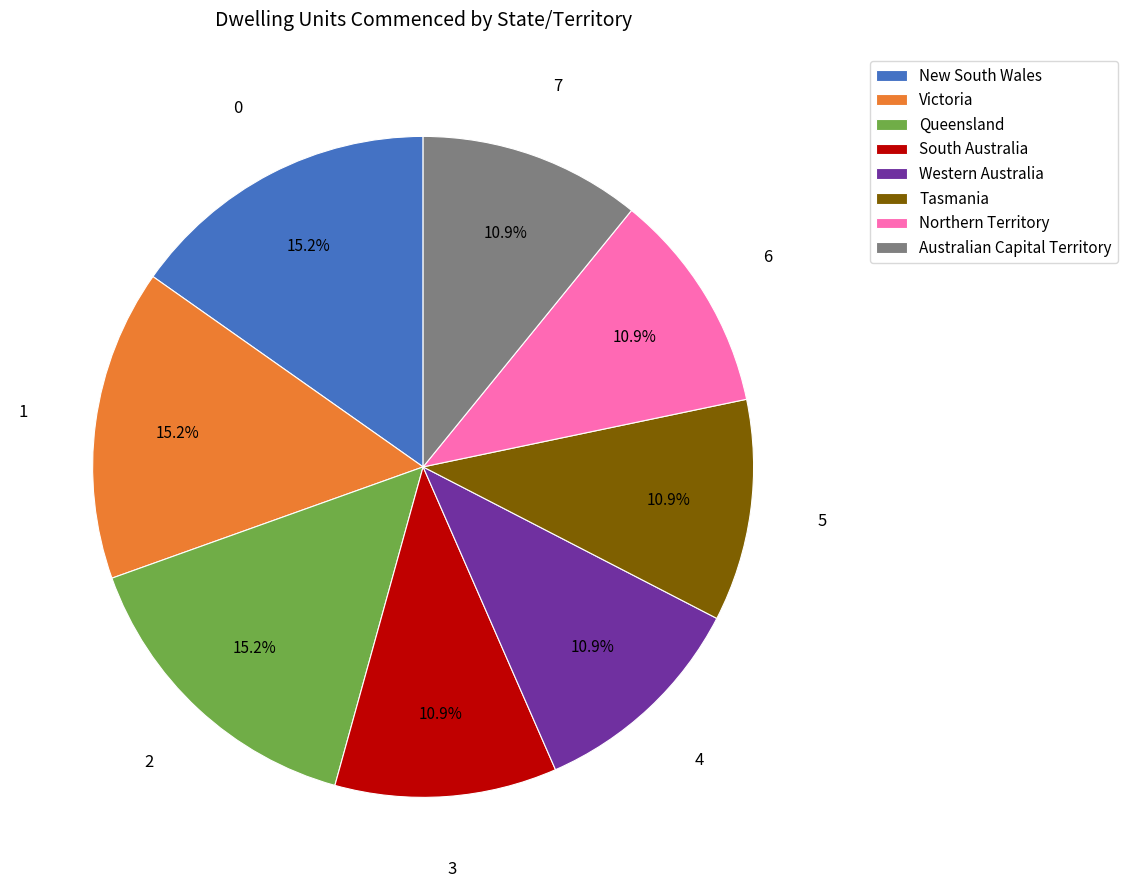

How many slices are in this pie chart?

8